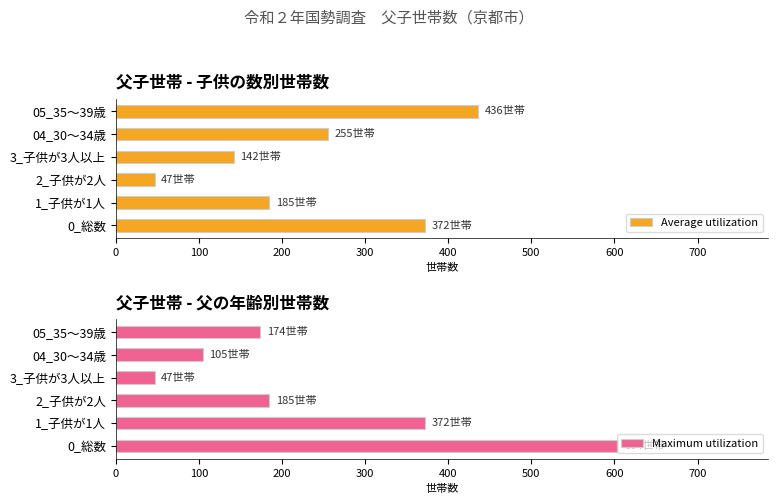

What is the difference between the maximum and second lowest values in the Maximum utilization series?

499